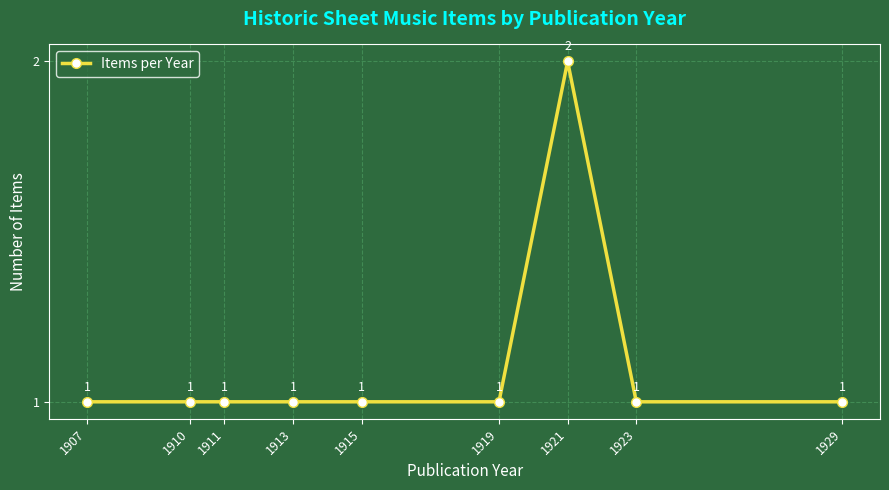

What is the maximum value shown in the chart?

2